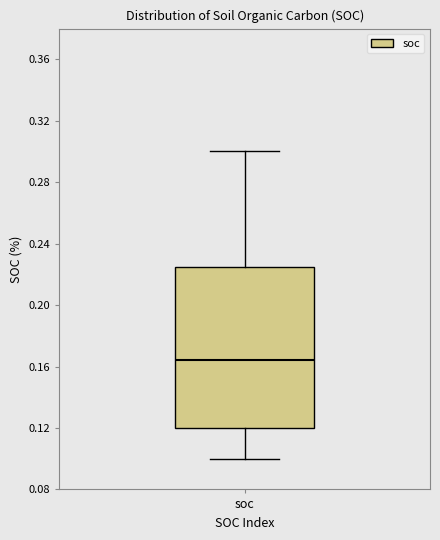

Transcribe this box plot: give where the median line is, the range the box spans, and where the two whiskers end, as read against the y-axis. The values are not printed on the chart, so give them approximately, as read against the axis.

median 0.165, box 0.120 to 0.225, whiskers 0.100 to 0.300